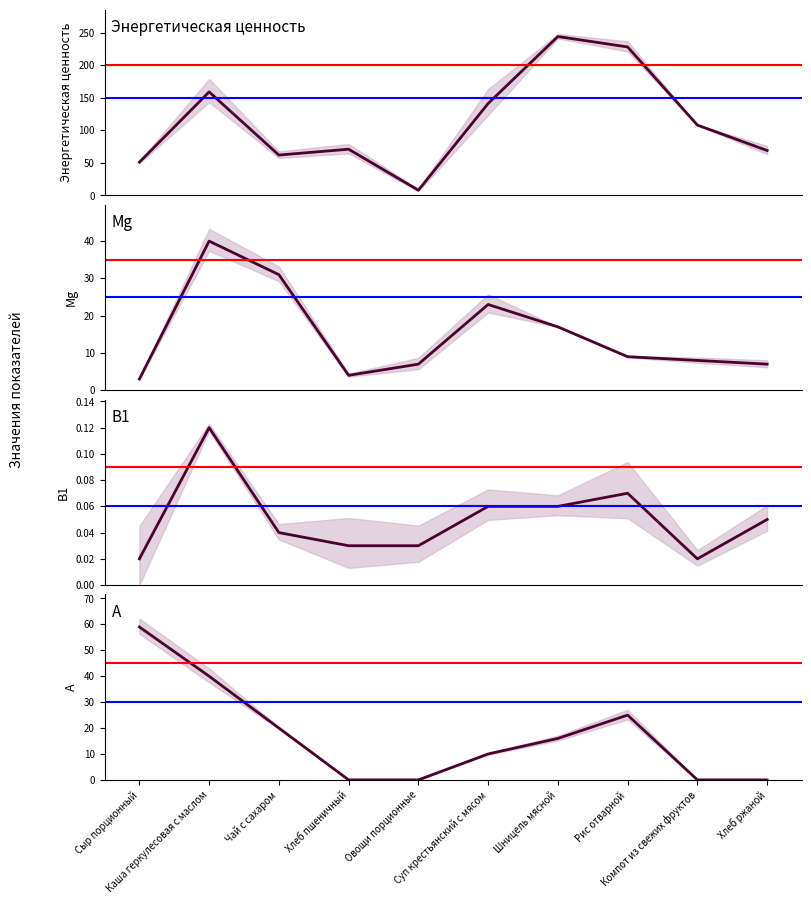

What position from the left is Хлеб ржаной?

10